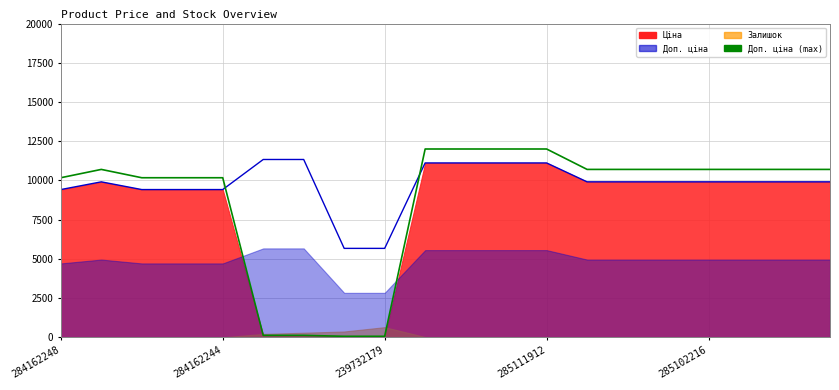

How many interior local peaks (higher than both neighbors) does the data have?

1